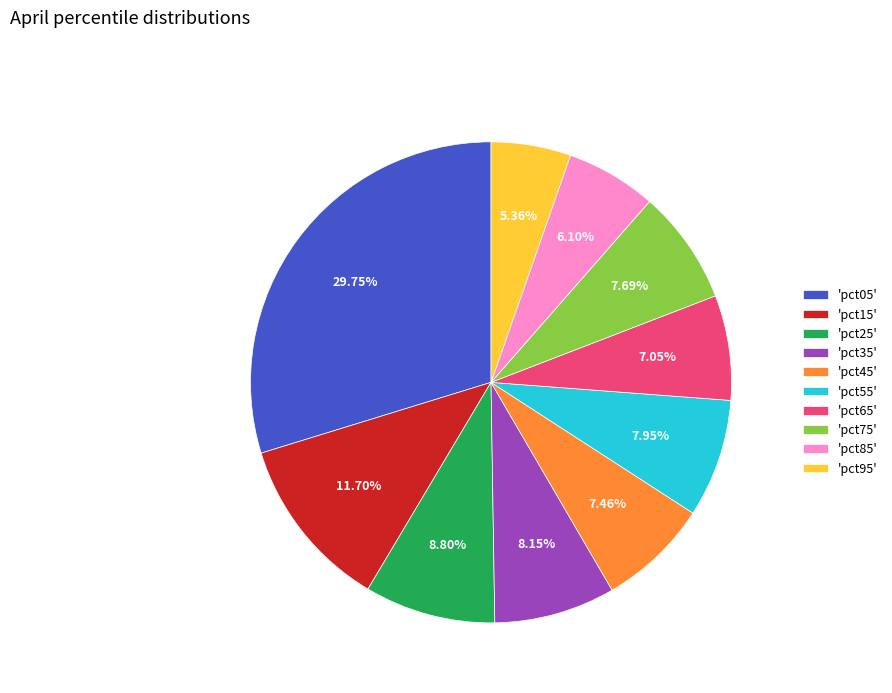

Does any single category account for the majority?

No